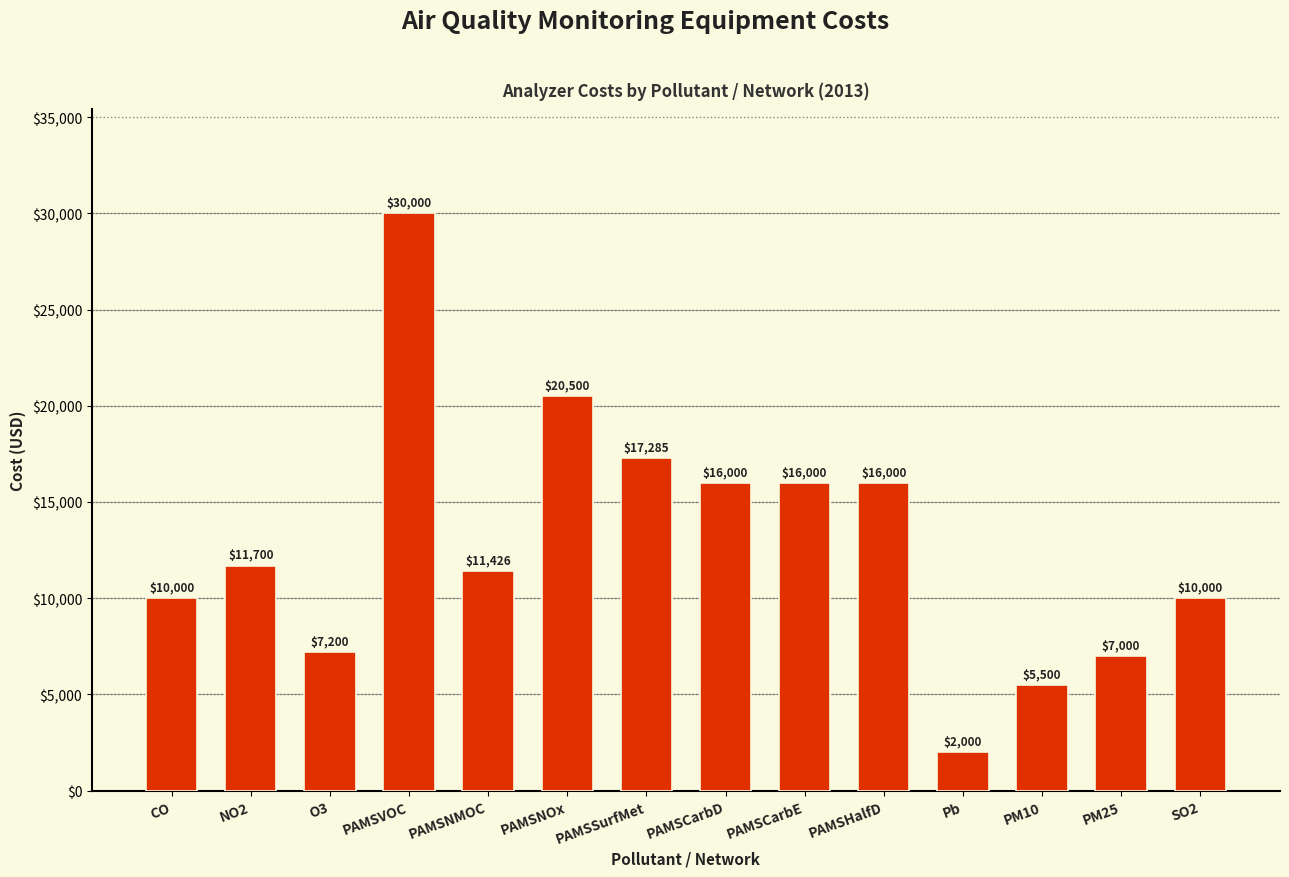

What is the ratio of the value at CO to the value at PAMSNOx?

0.5